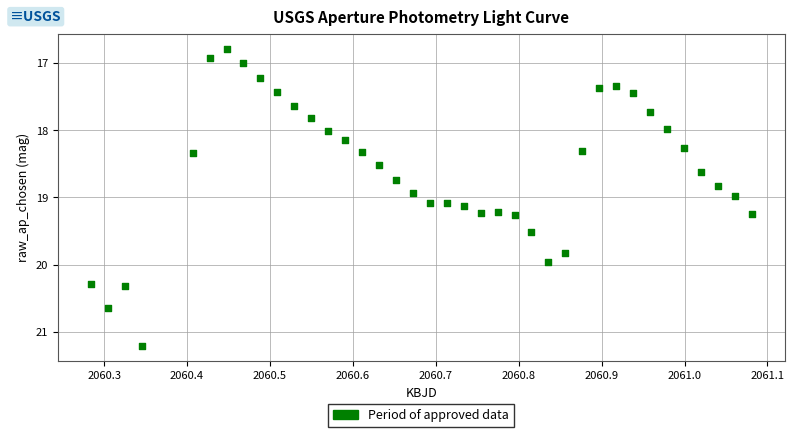

What is the range of Y values (max minus min)?

4.4